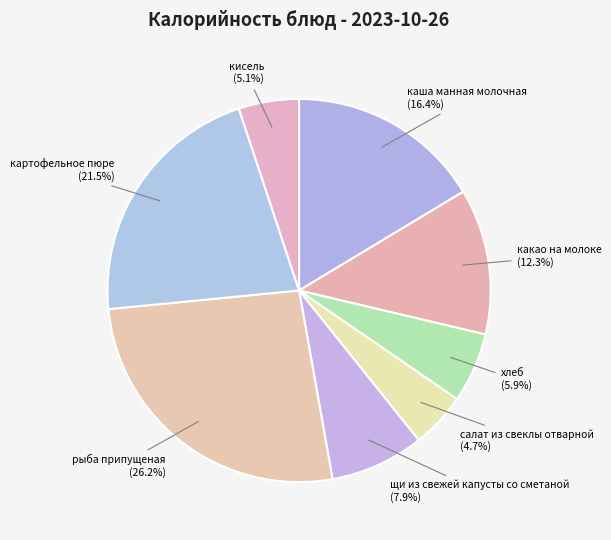

Does any single category account for the majority?

No